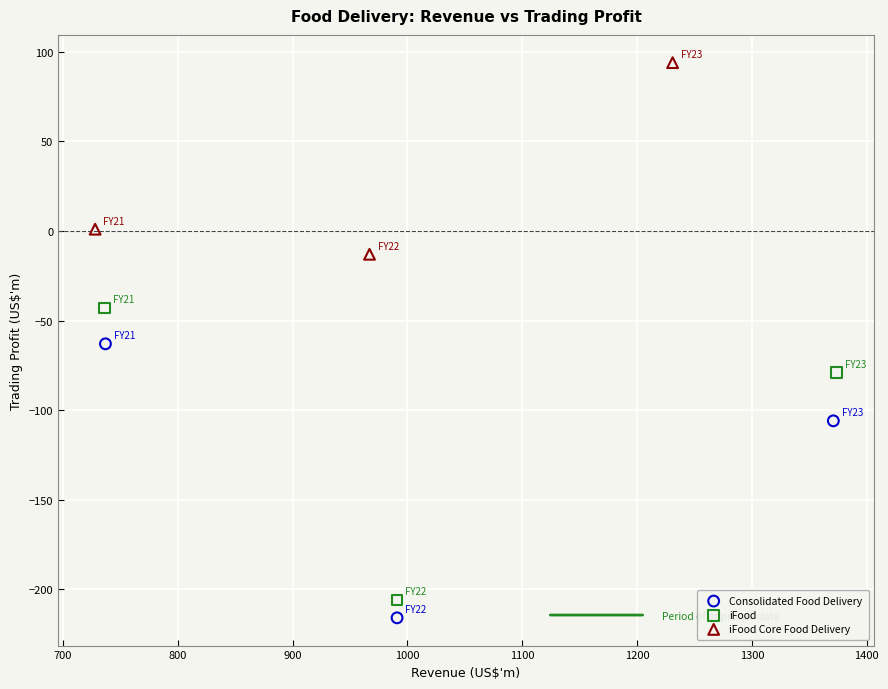

Which series reaches the maximum Y coordinate?

iFood Core Food Delivery